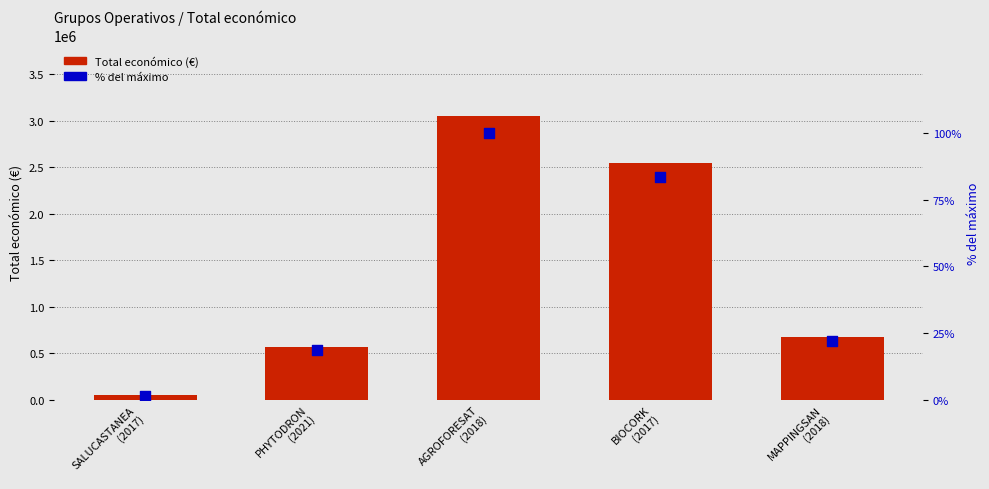

Which series has the largest total across all categories?

Total económico